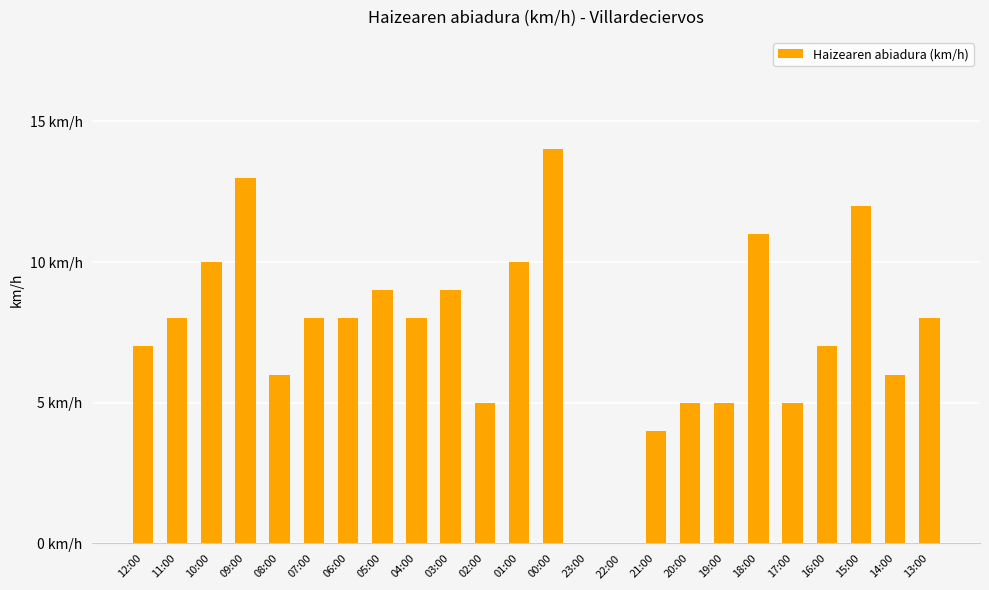

What is the change in value from 10:00 to 03:00?

-1